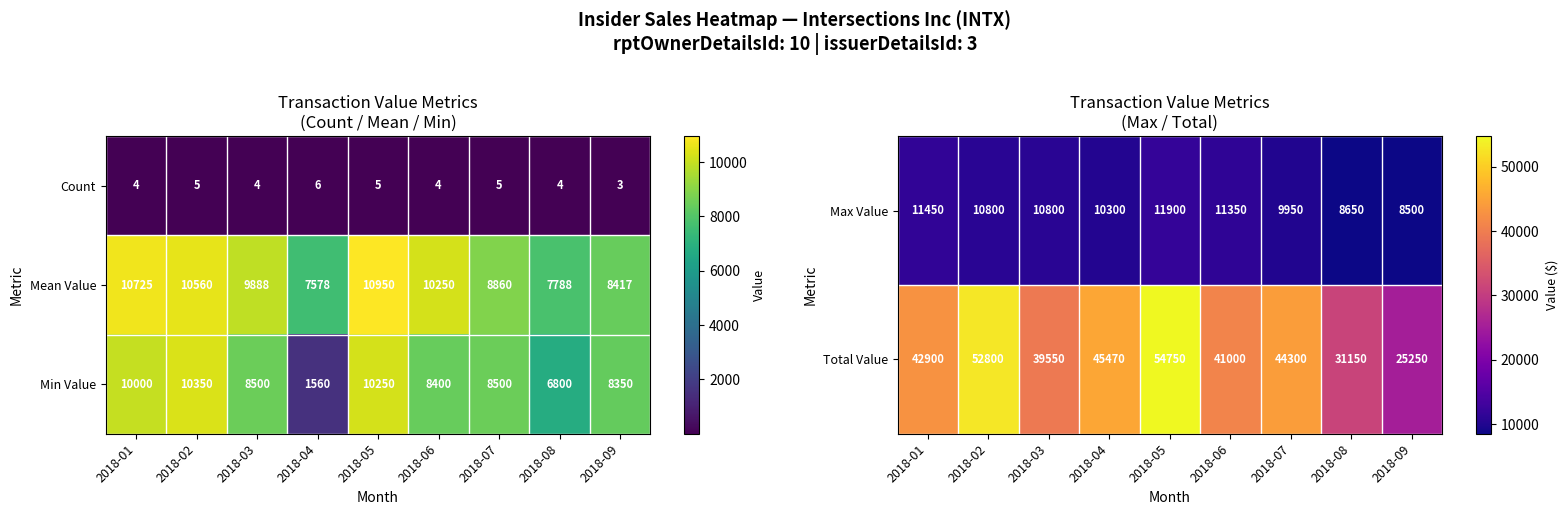

At how many categories does at least one series exceed 3031?

9